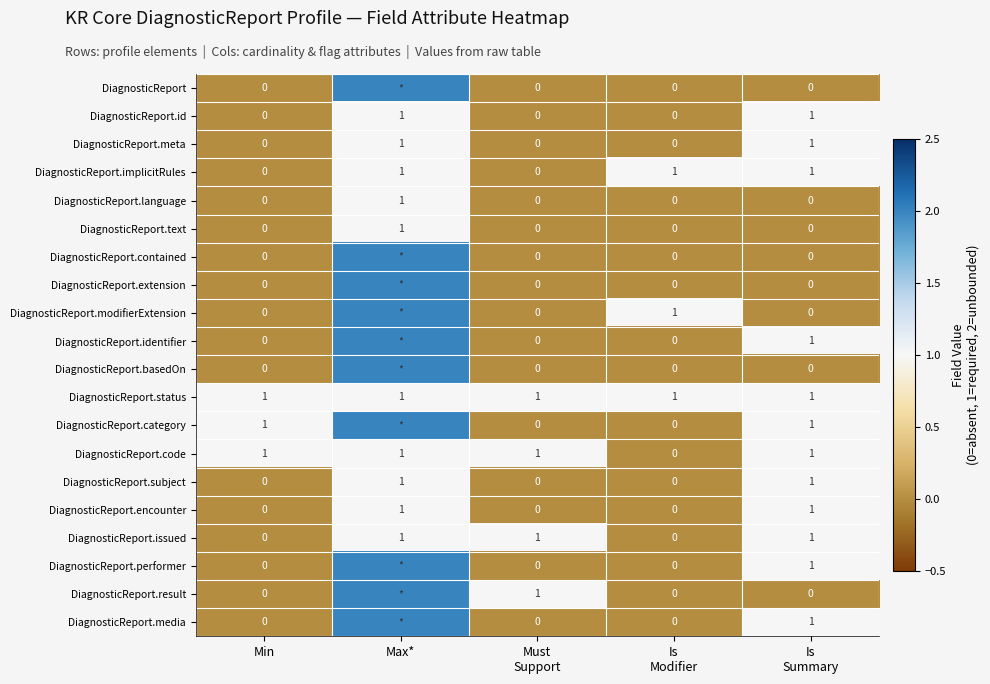

What is the spread (max minus min) of values at Min?

1